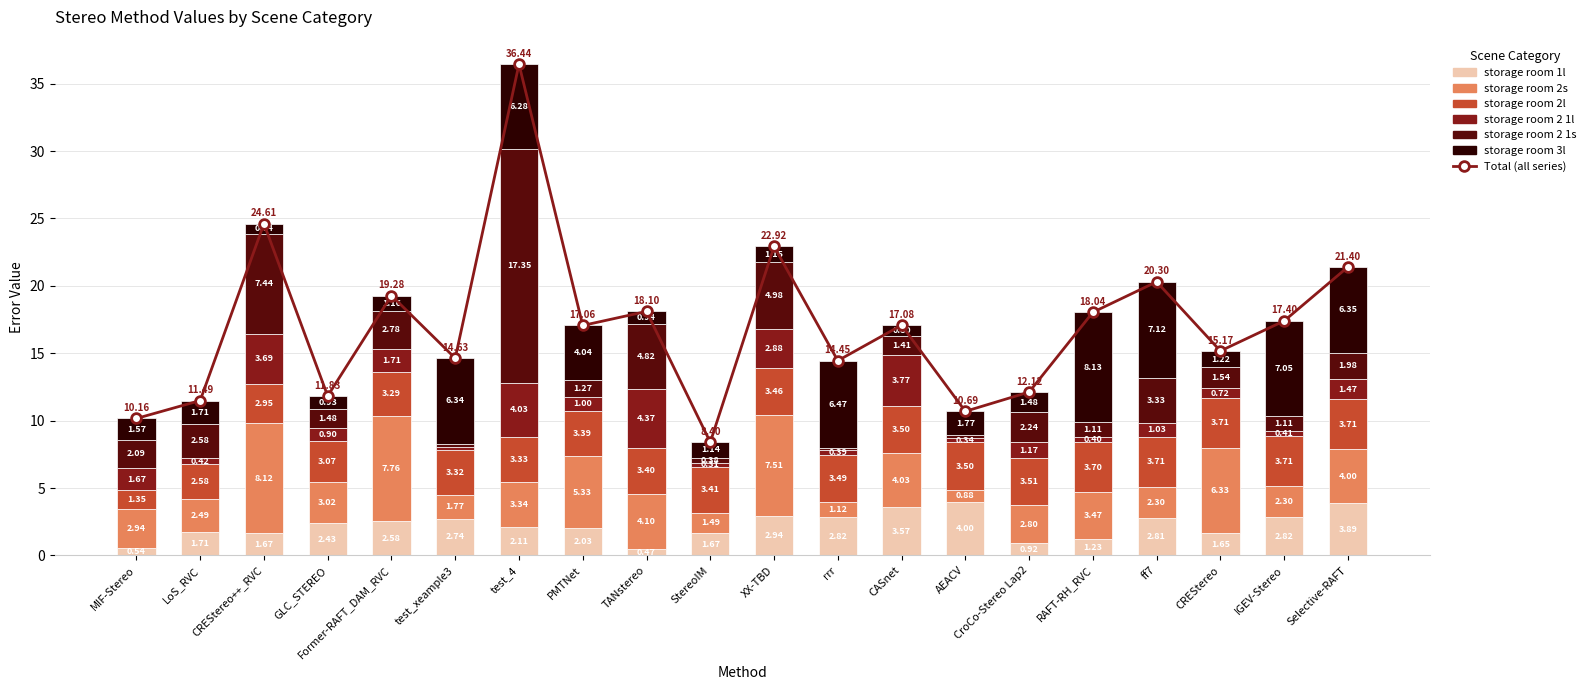

Rank the series by their maximum value, from lowest to highest.

storage room 2l, storage room 1l, storage room 2 1l, storage room 2s, storage room 3l, storage room 2 1s